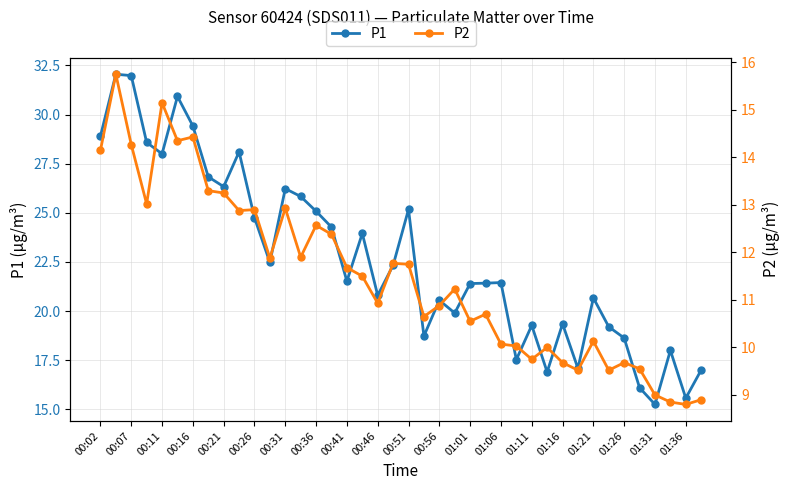

True or false: P1 has a value of 15.6 at 01:36.

True